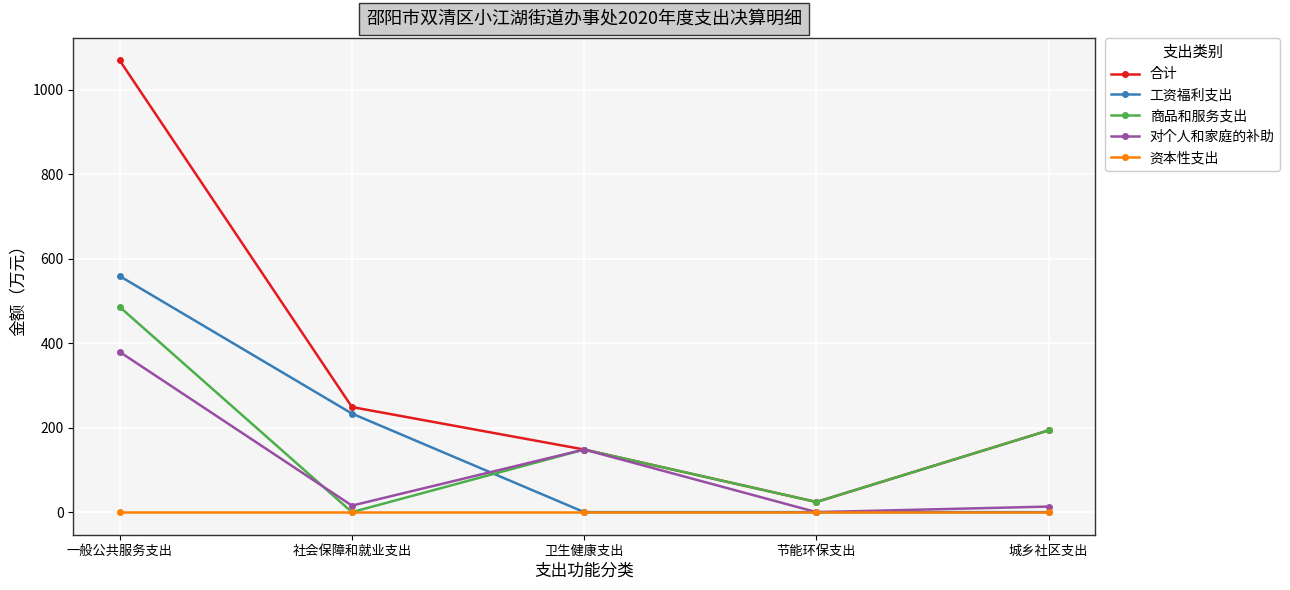

How many data points in 商品和服务支出 are less than 148?

2